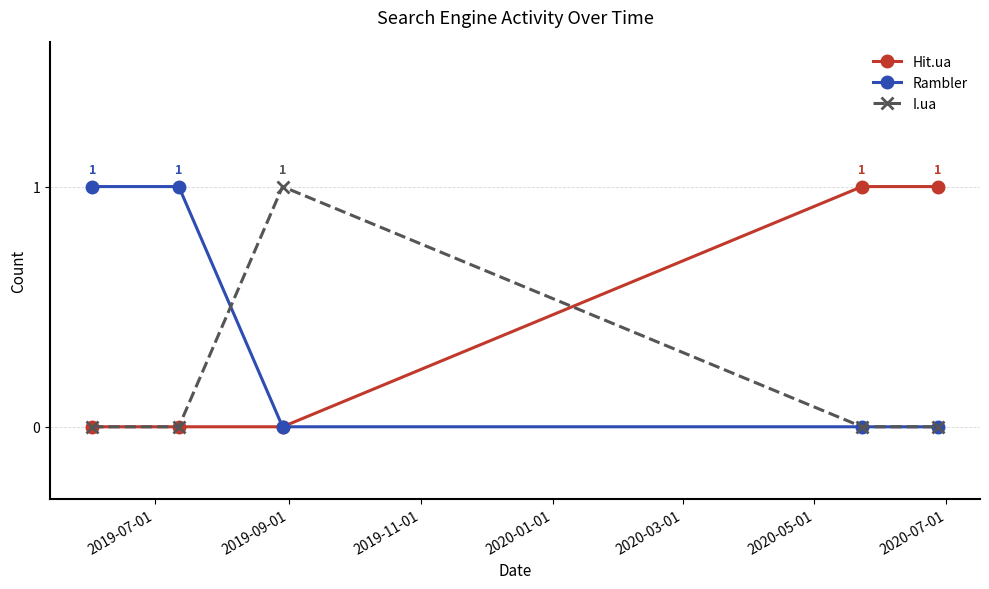

Reading right to left, what are all the values shown in this chart?

Hit.ua: 1	1	0	0	0
Rambler: 0	0	0	1	1
I.ua: 0	0	1	0	0